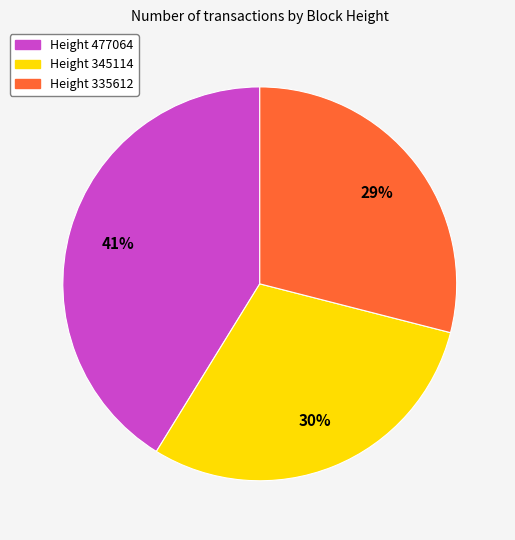

To the nearest percent, what is the difference between the largest and smallest slice percentages?

12%